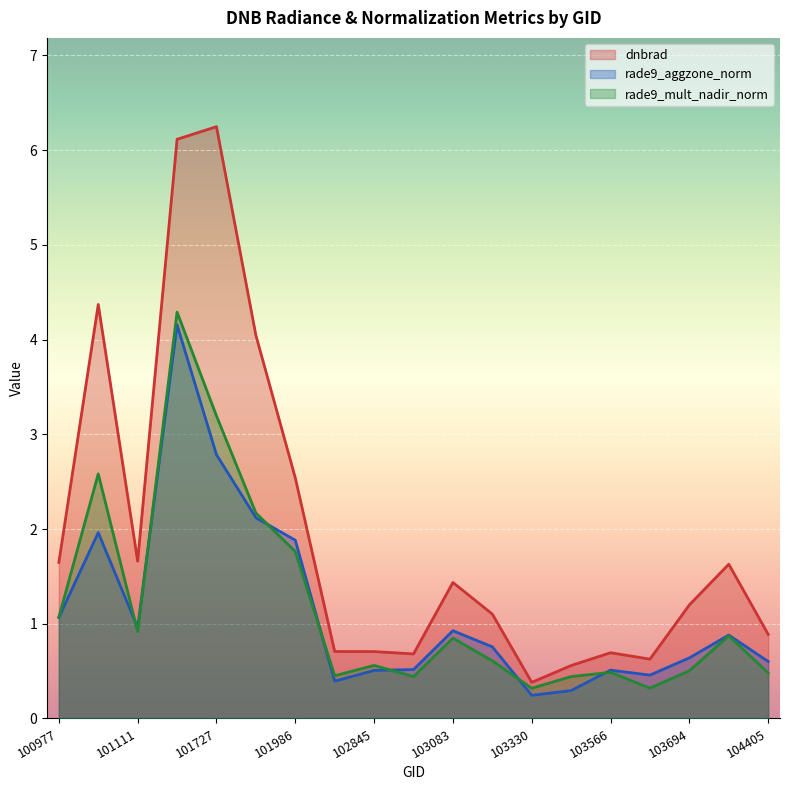

The dnbrad series shows 0.4 at 103330. True or false?

True